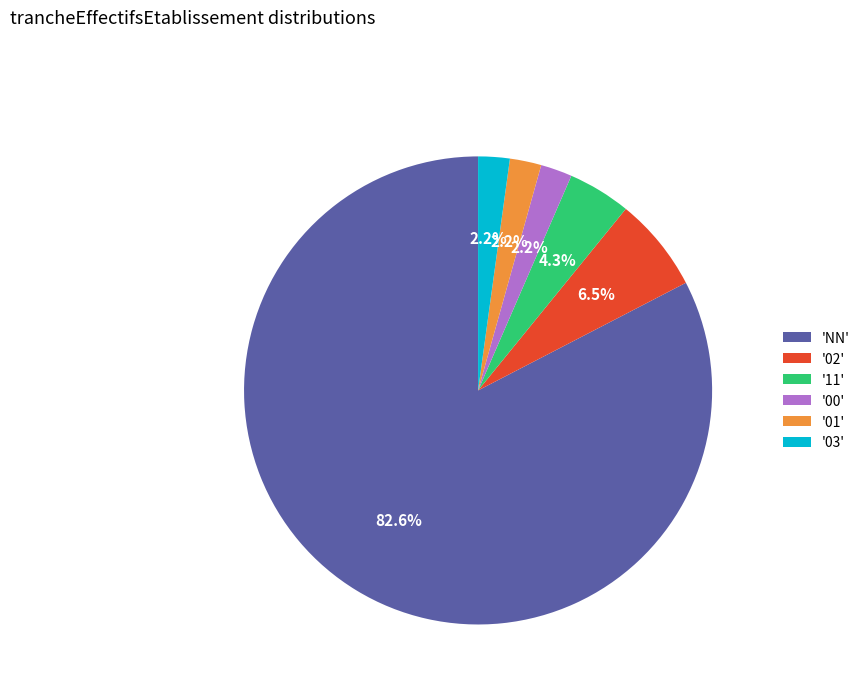

Count the number of slices in the pie.

6